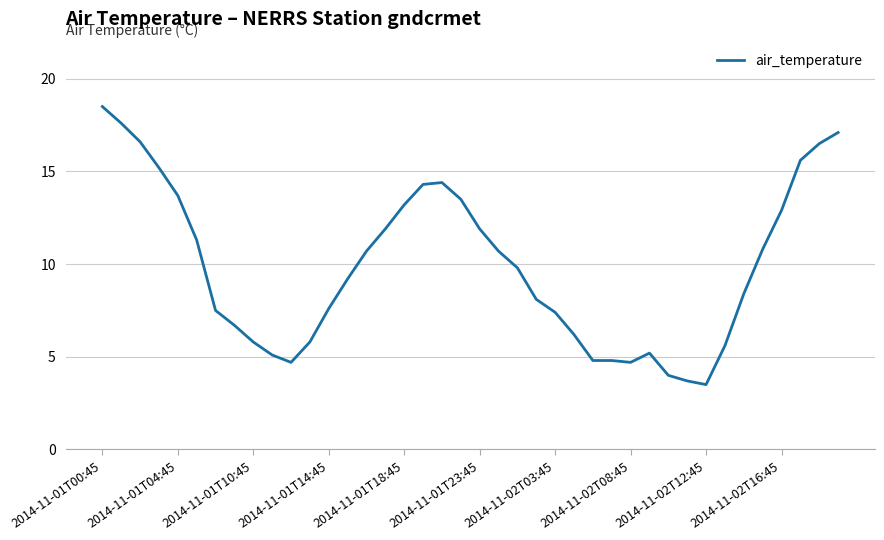

What is the difference between the maximum and minimum values?

15.0